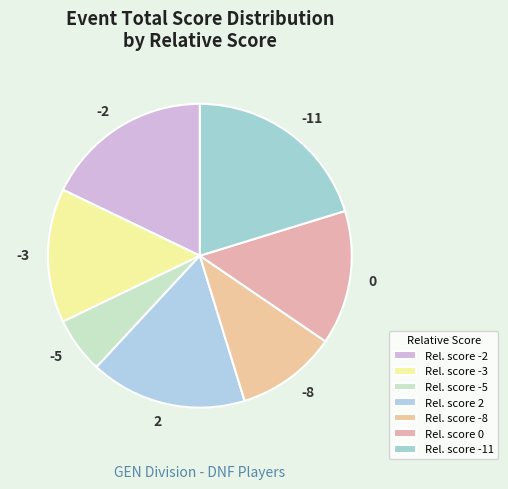

Which category has the smallest portion of the pie?

Rel. score -5